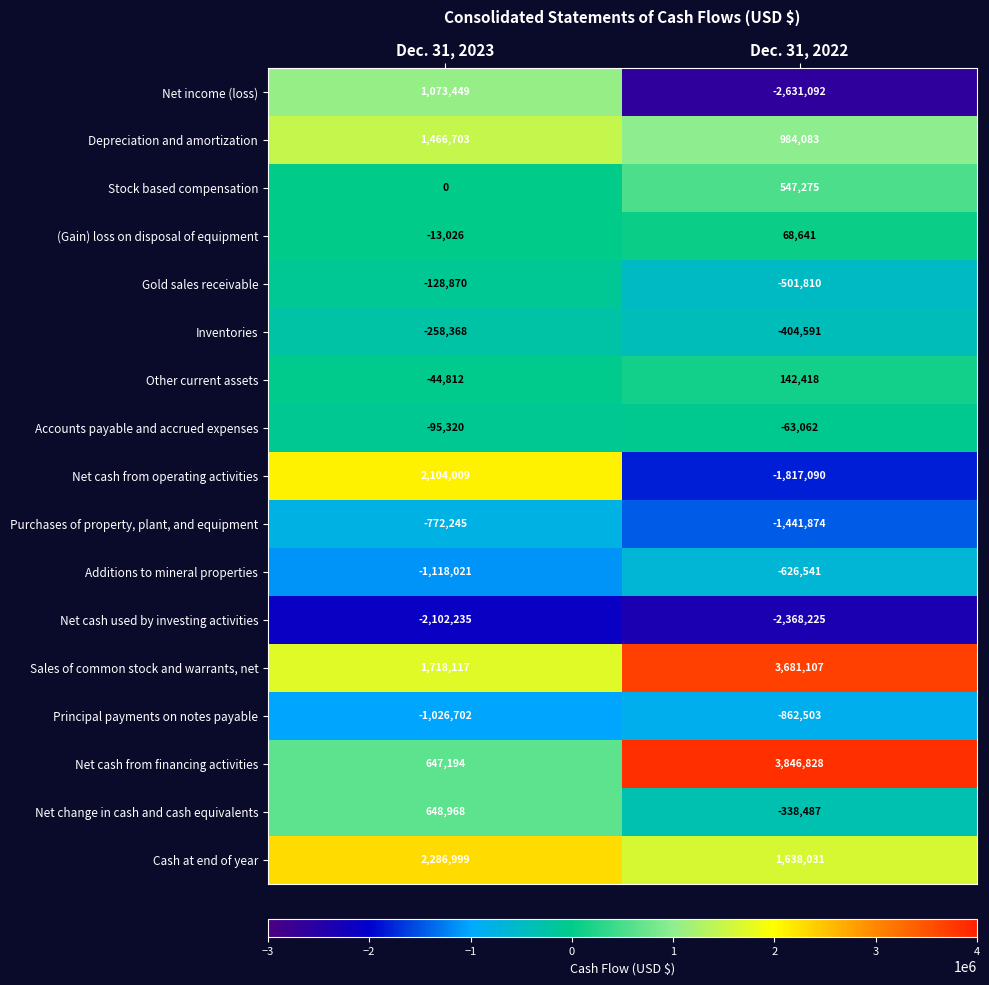

At which label is Purchases of property, plant, and equipment closest to -1107059?

Dec. 31, 2023